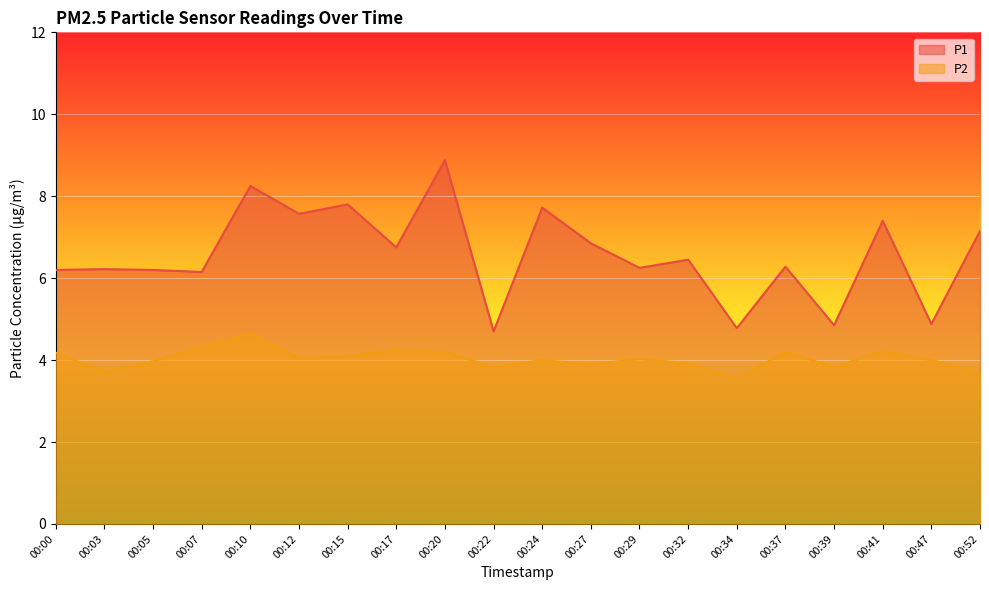

The P2 series shows 2.4 at 00:52. True or false?

False